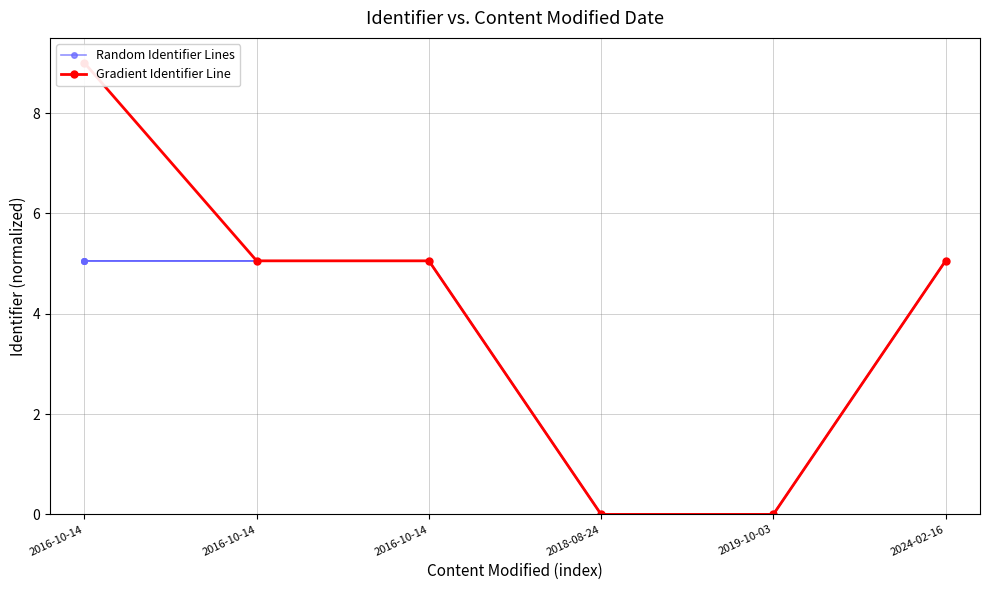

Is this an area chart (filled region under the line)?

No